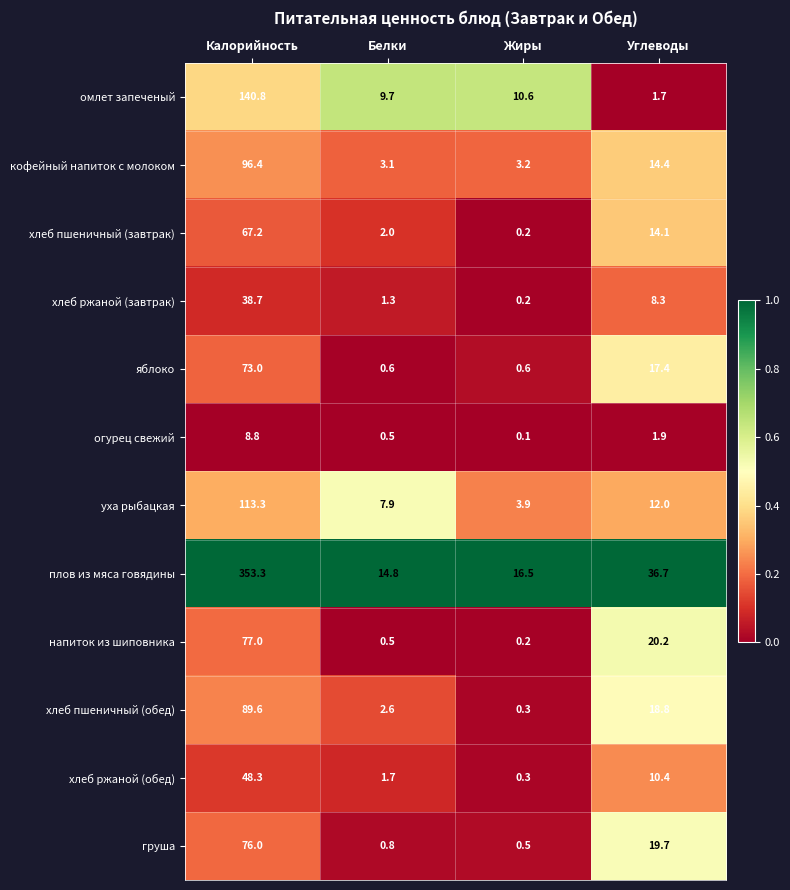

List the labels in order of огурец свежий value, largest first.

Калорийность, Углеводы, Белки, Жиры